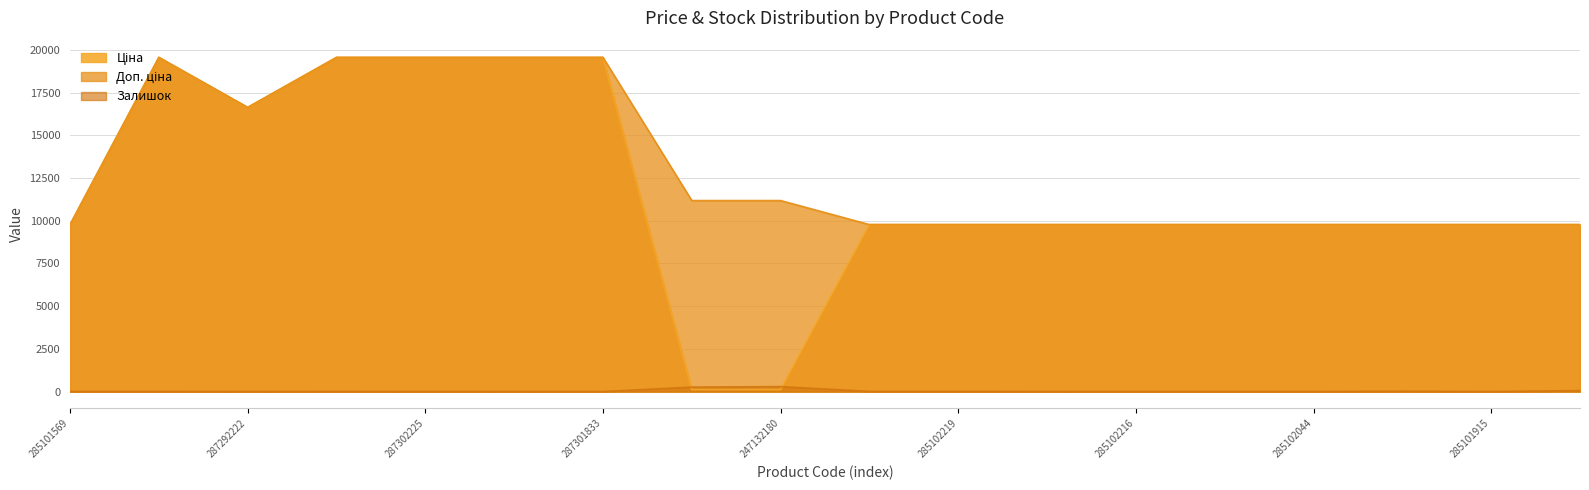

List the series in order of their peak value, lowest first.

Залишок, Ціна, Доп. ціна